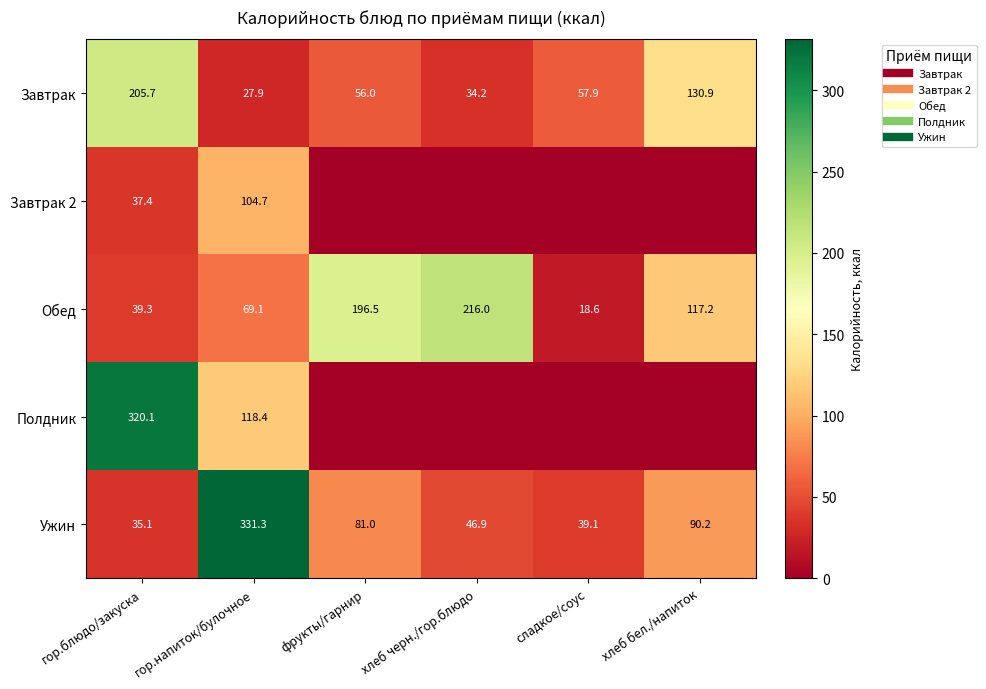

Where does the Обед series first go above 117?

фрукты/гарнир